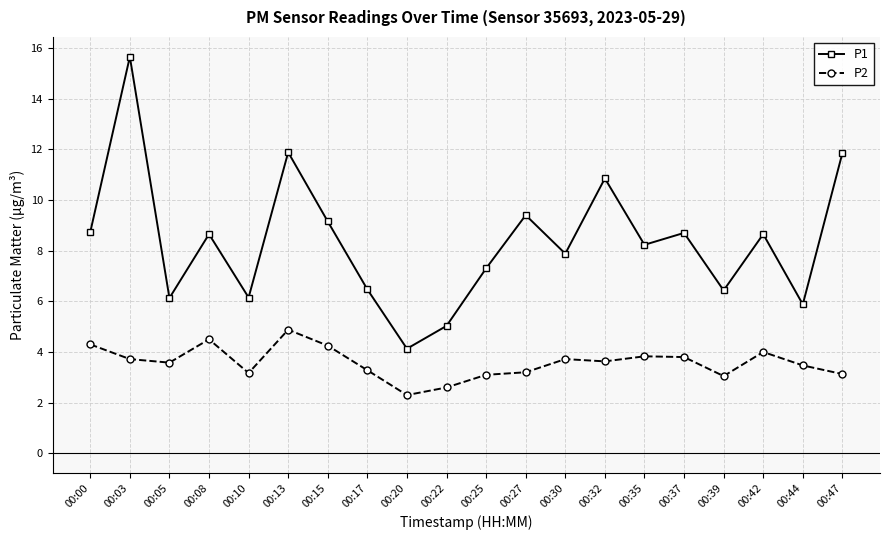

What is the difference between the P2 values at 00:27 and 00:22?

0.6